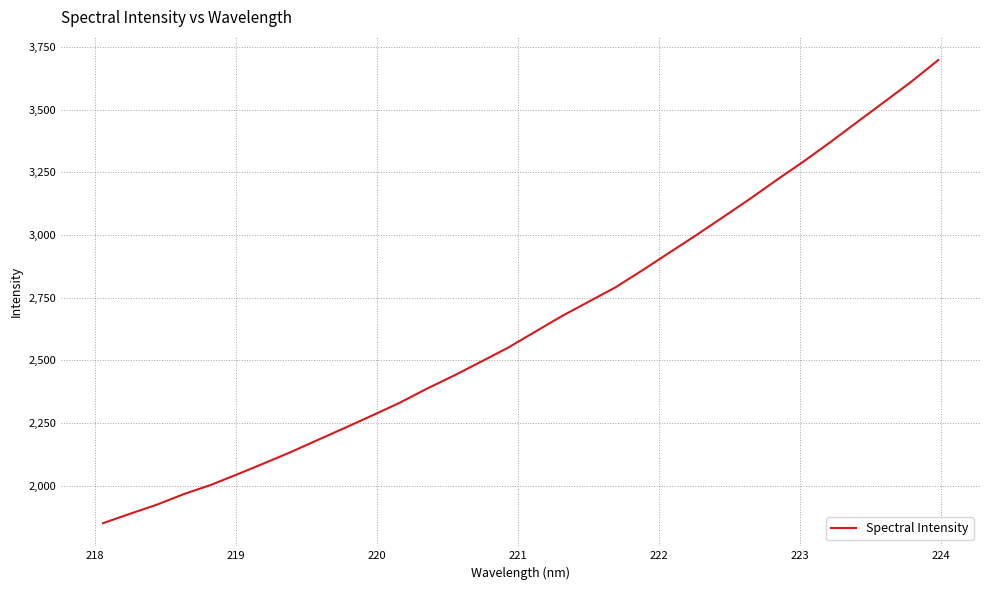

What is the average value?

2650.0